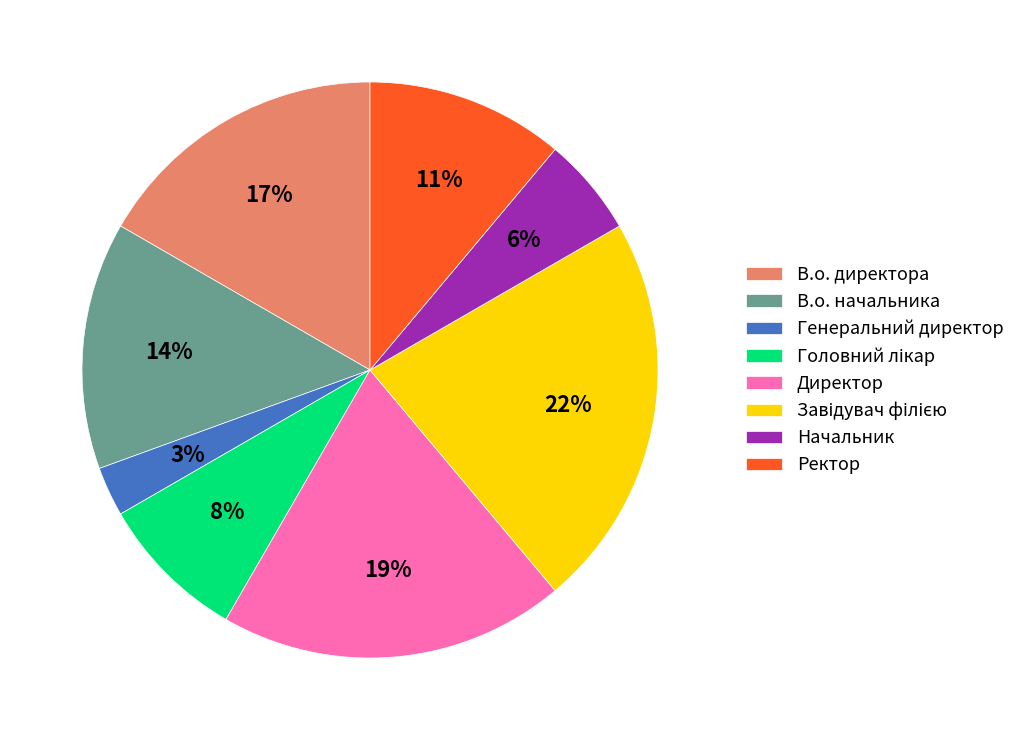

Which category has the smallest portion of the pie?

Генеральний директор